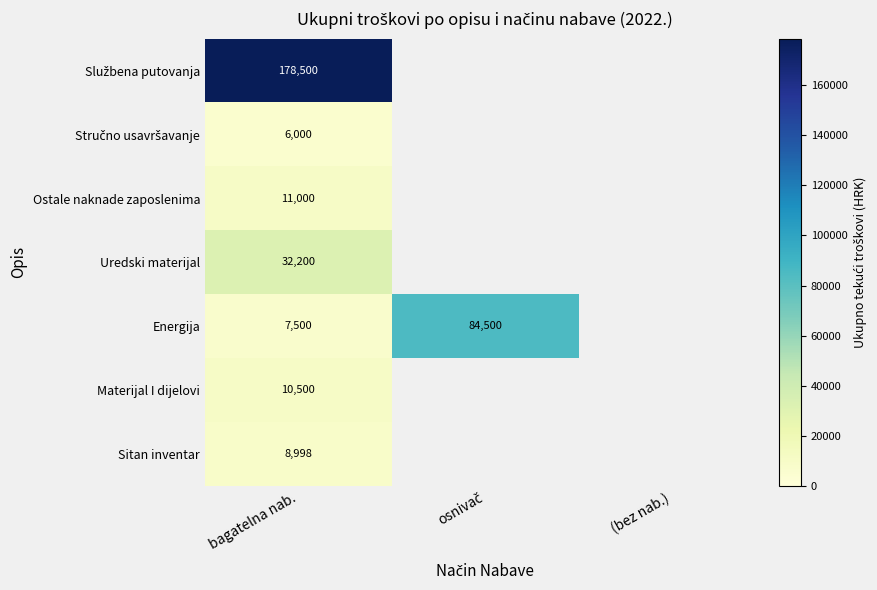

Is it true that Energija equals 13458 at bagatelna nab.?

False